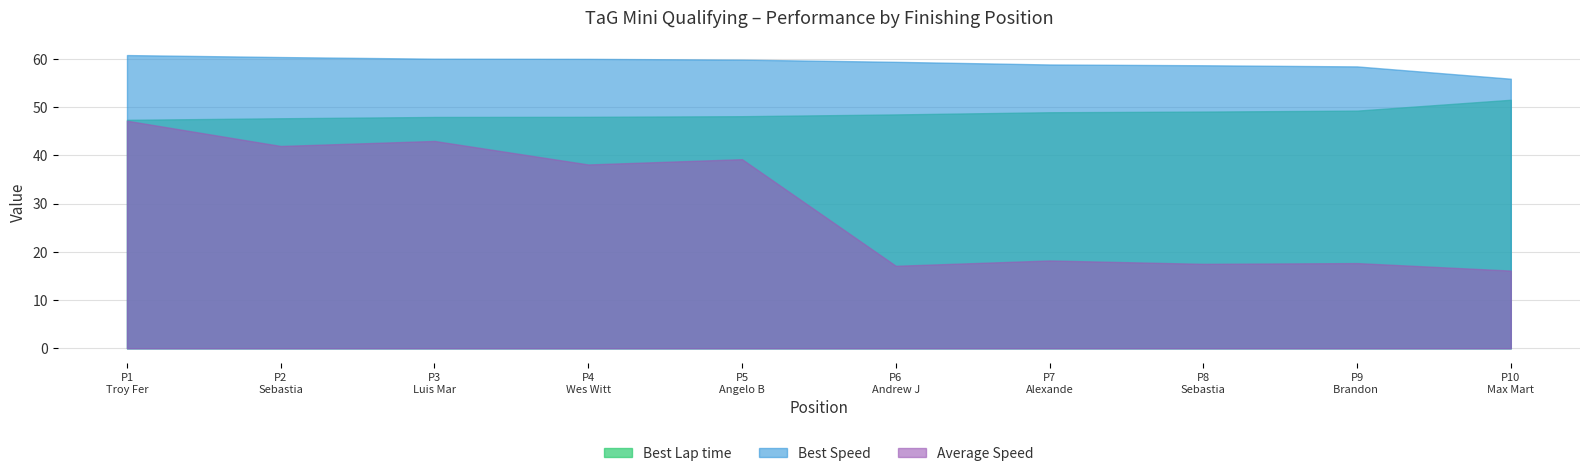

True or false: Average Speed and Best Speed cross at least once.

False